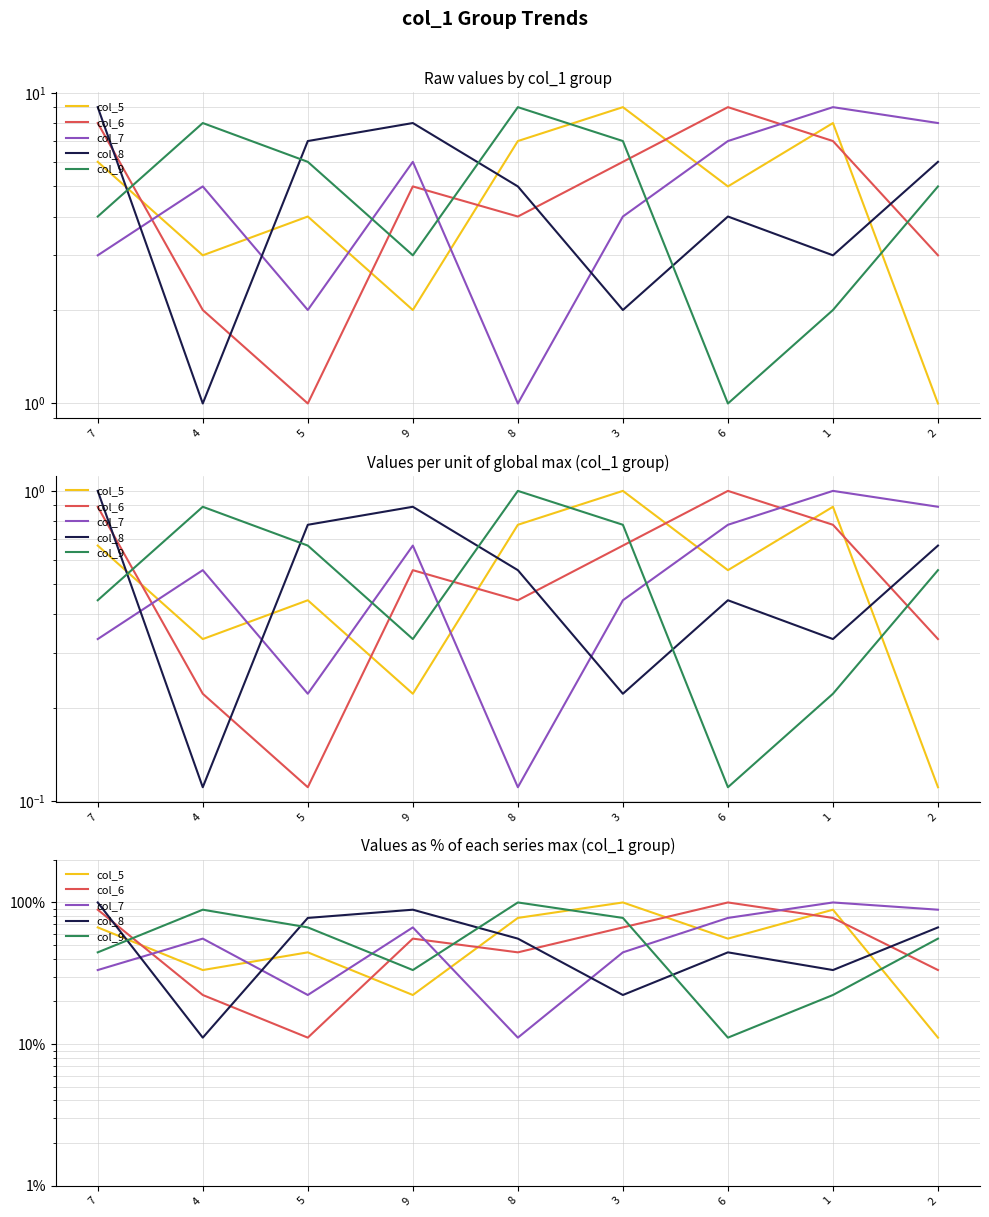

How many categories are shown in the chart?

9